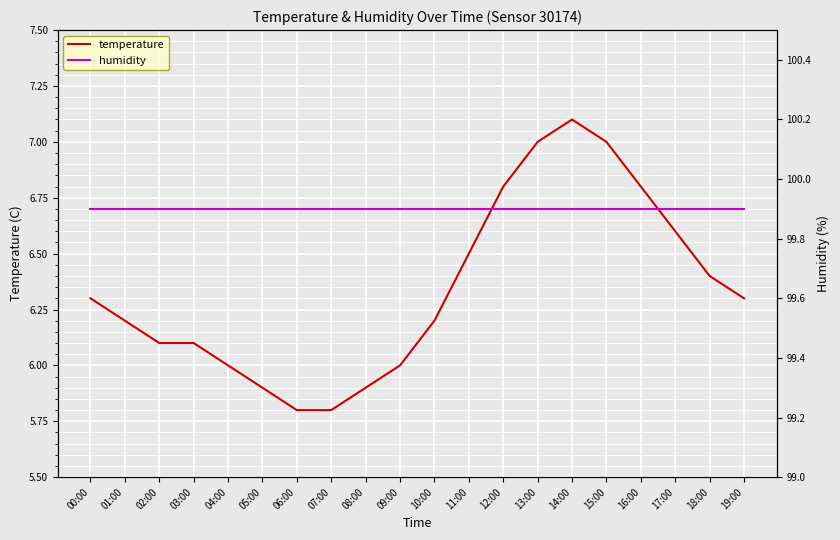

What is the total value across all series at 03:00?

106.0